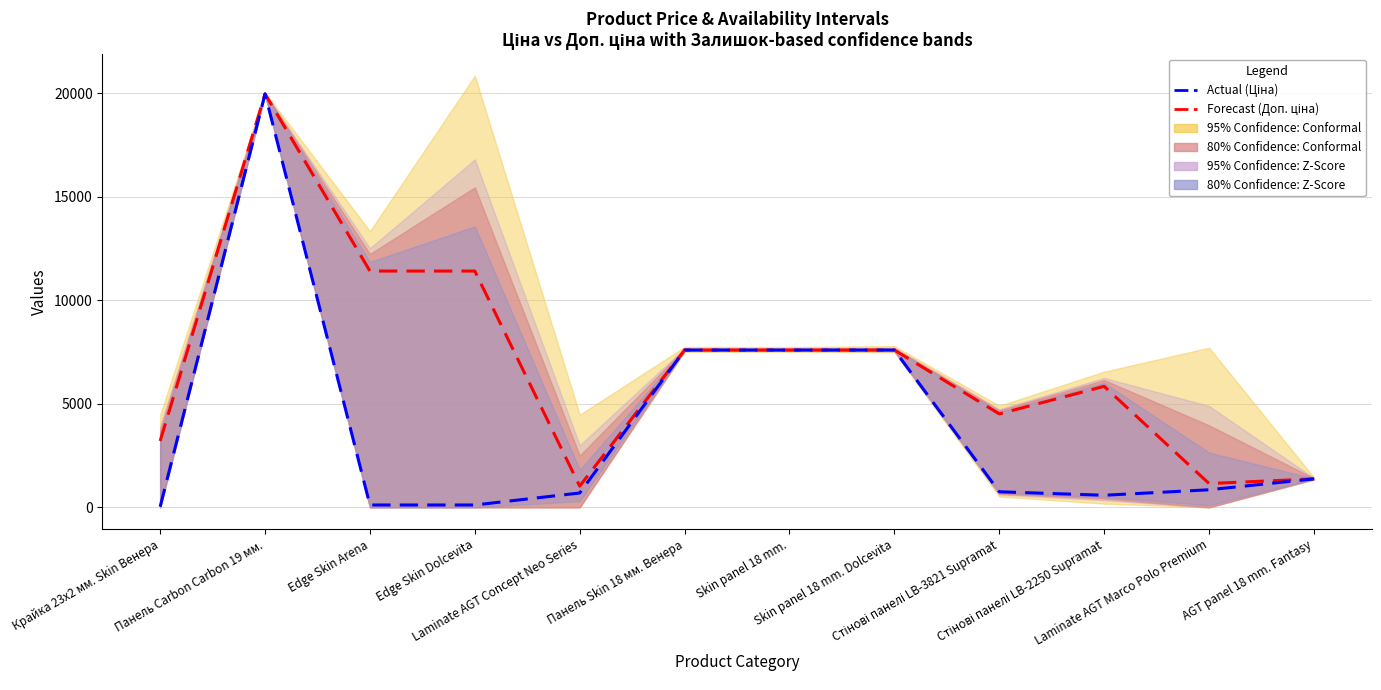

Reading left to right, transcribe all the data shown in this chart.

Forecast (Доп. ціна): 3205.0	19964.2	11410.0	11410.0	1024.6	7596.5	7596.5	7596.5	4513.3	5843.9	1149.7	1375.0
Actual (Ціна): 32.0	19964.2	114.1	114.1	693.7	7596.5	7596.5	7596.5	752.2	584.4	848.4	1375.4